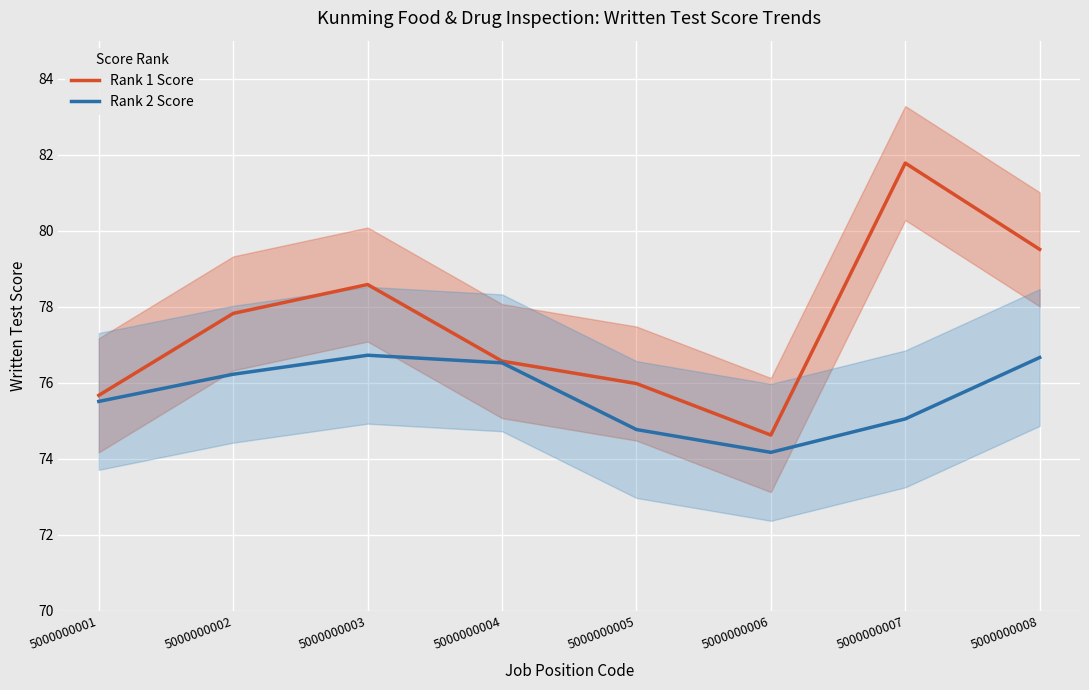

What is the spread (max minus min) of values at 5000000006?

0.5